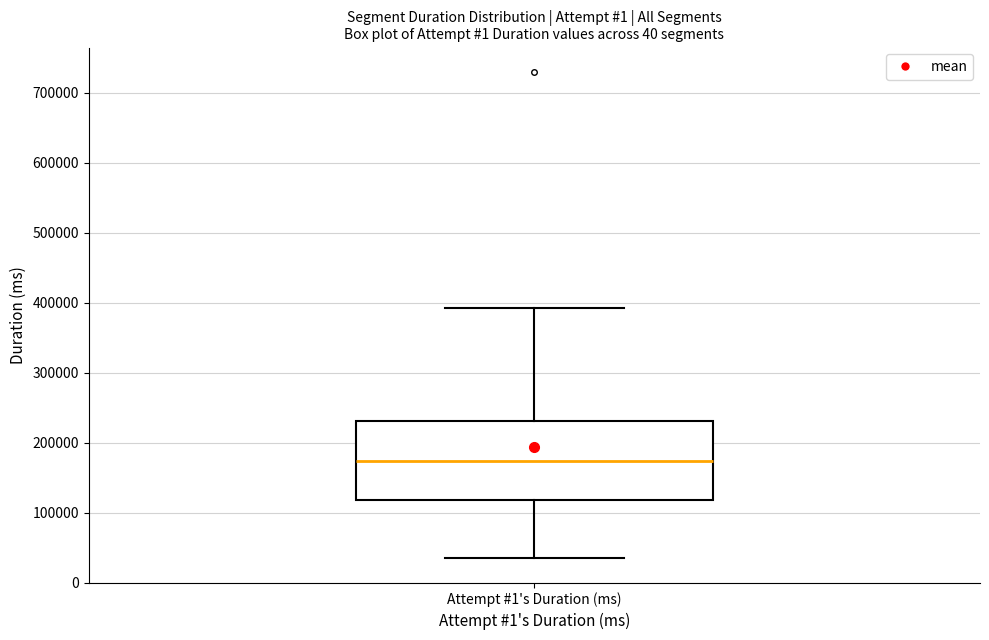

Read this box plot against the y-axis: the position of the median line, the range covered by the box, and the ends of both whiskers. The values are not printed on the chart, so give them approximately, as read against the axis.

median 170000, box 120000 to 230000, whiskers 30000 to 390000